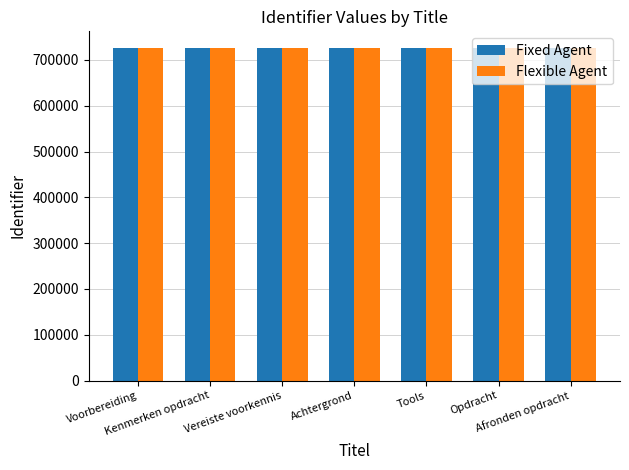

What is the difference between the Fixed Agent values at Achtergrond and Tools?

5